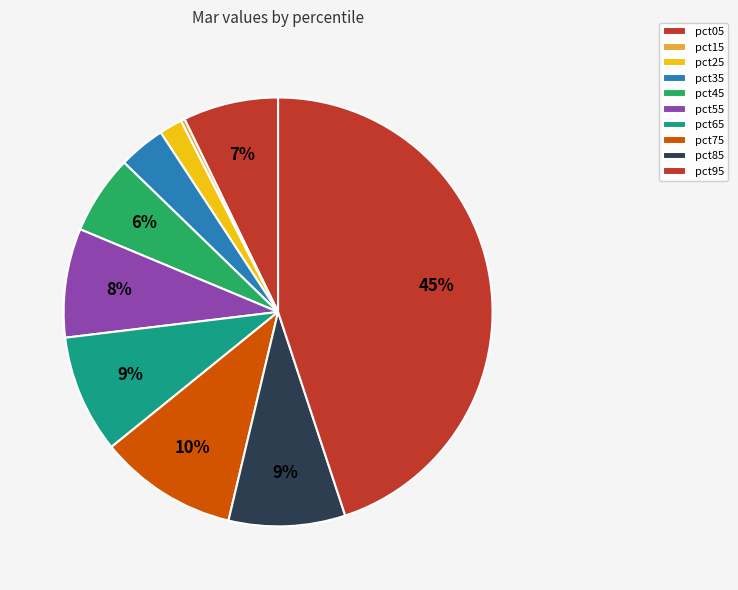

What is the smallest slice in the pie chart?

pct15